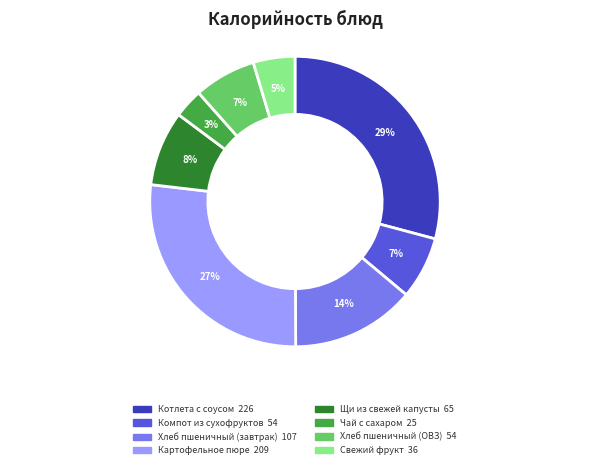

Is there any slice that represents more than half of the pie?

No